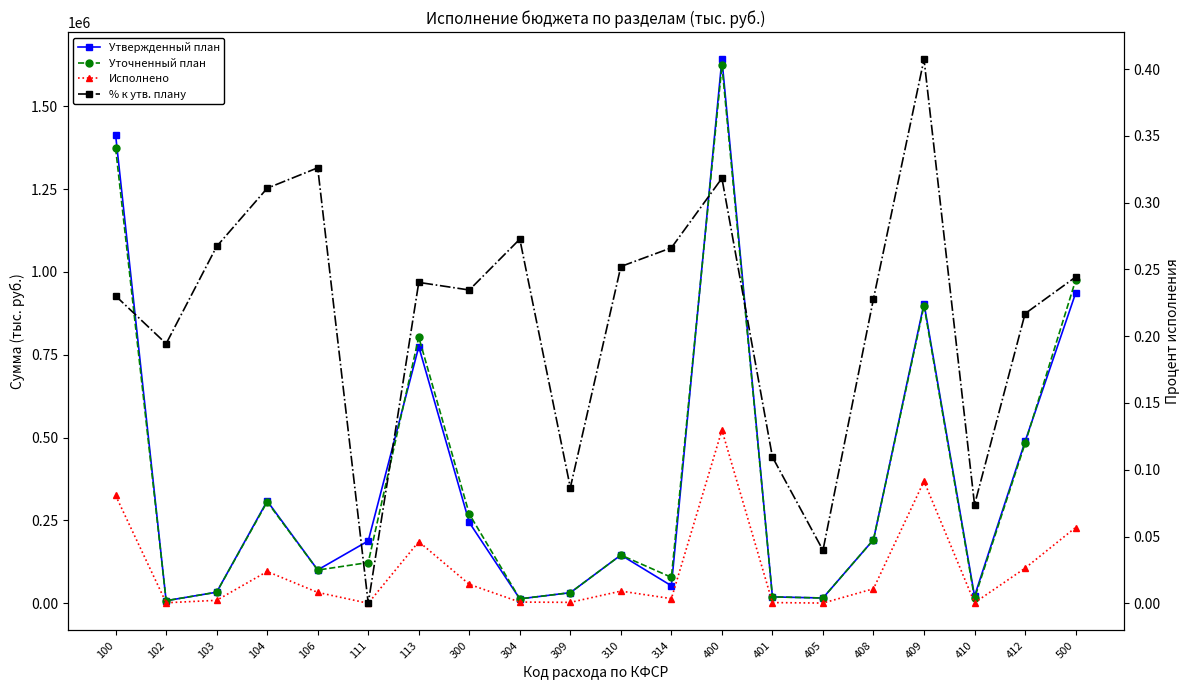

What is the maximum value for Уточненный план?

1623748.2